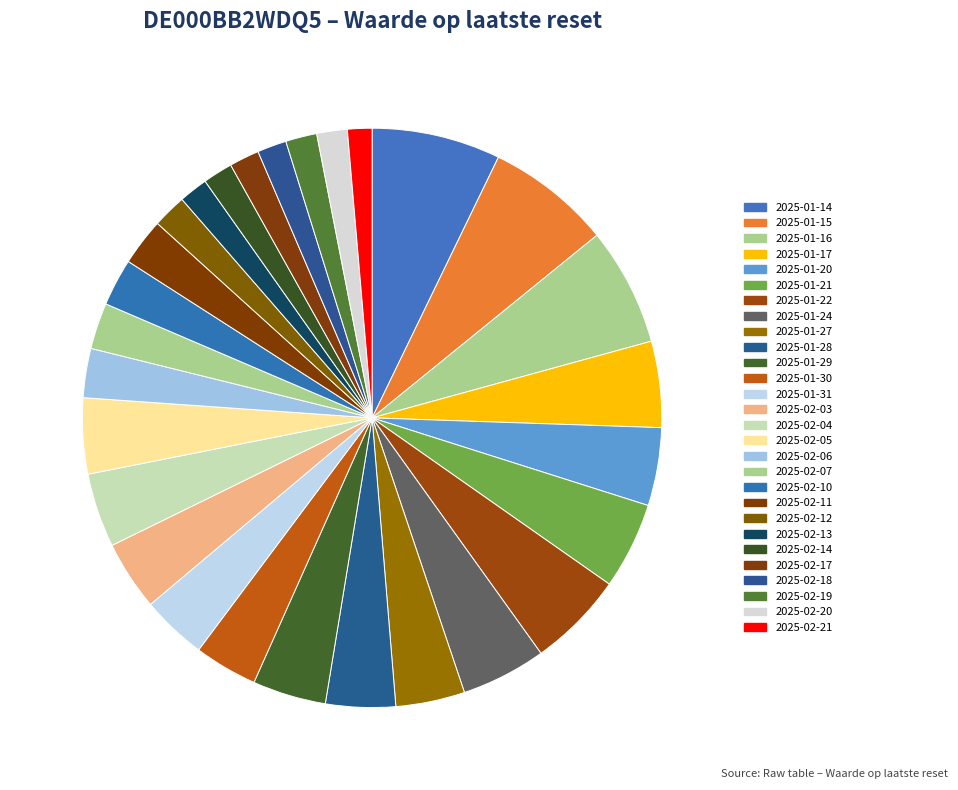

To the nearest percent, what is the combined percentage of 2025-01-17 and 2025-02-07?

7%